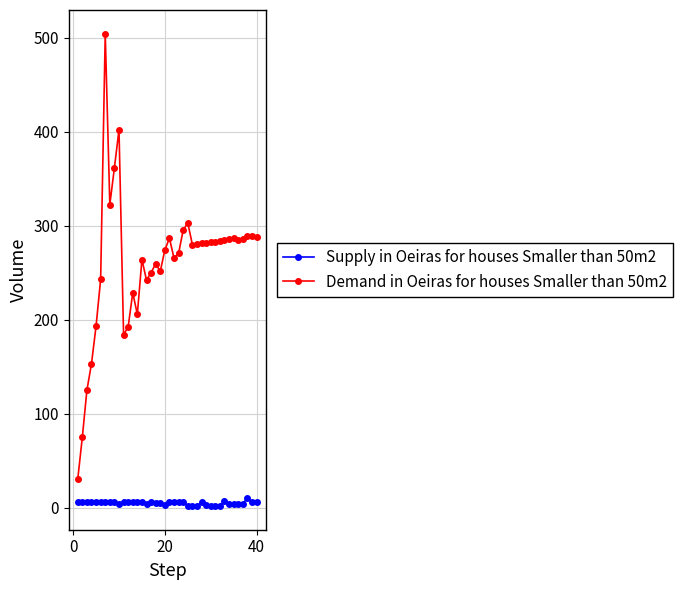

Which series has the largest range (max minus min)?

Demand in Oeiras for houses Smaller than 50m2